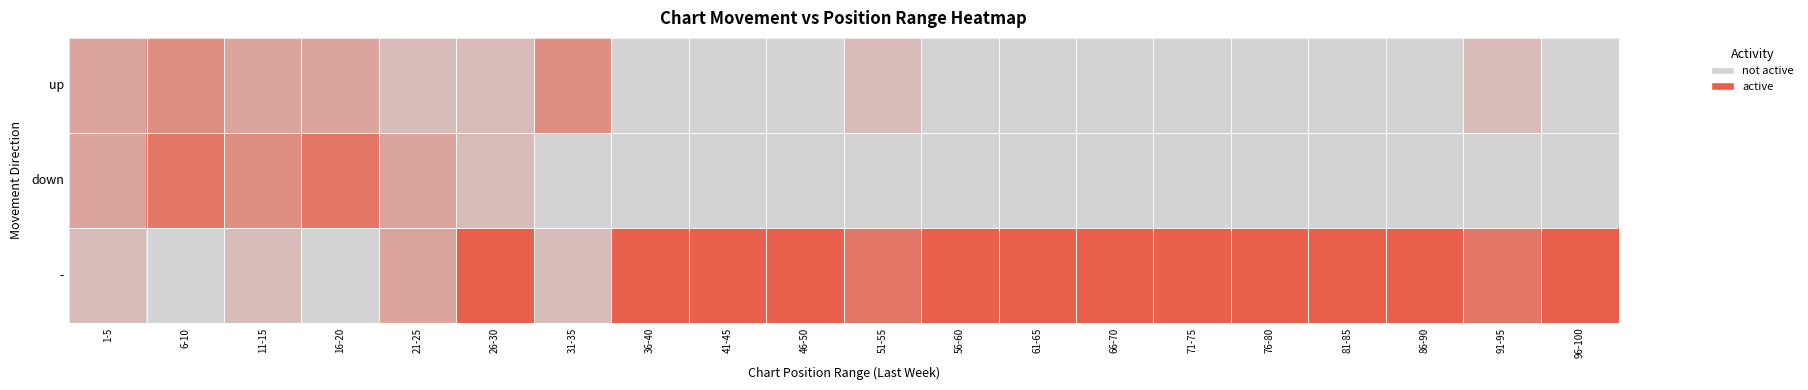

Reading left to right, list all the values displayed in this chart.

up: 1-5=0.4	6-10=0.6	11-15=0.4	16-20=0.4	21-25=0.2	26-30=0.2	31-35=0.6	36-40=0.0	41-45=0.0	46-50=0.0	51-55=0.2	56-60=0.0	61-65=0.0	66-70=0.0	71-75=0.0	76-80=0.0	81-85=0.0	86-90=0.0	91-95=0.2	96-100=0.0
down: 1-5=0.4	6-10=0.8	11-15=0.6	16-20=0.8	21-25=0.4	26-30=0.2	31-35=0.0	36-40=0.0	41-45=0.0	46-50=0.0	51-55=0.0	56-60=0.0	61-65=0.0	66-70=0.0	71-75=0.0	76-80=0.0	81-85=0.0	86-90=0.0	91-95=0.0	96-100=0.0
-: 1-5=0.2	6-10=0.0	11-15=0.2	16-20=0.0	21-25=0.4	26-30=1.0	31-35=0.2	36-40=1.0	41-45=1.0	46-50=1.0	51-55=0.8	56-60=1.0	61-65=1.0	66-70=1.0	71-75=1.0	76-80=1.0	81-85=1.0	86-90=1.0	91-95=0.8	96-100=1.0